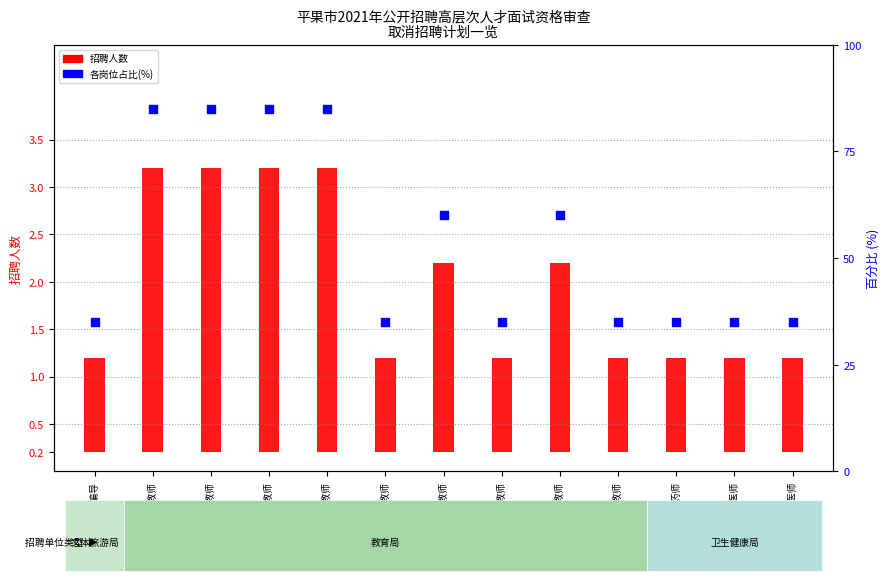

At how many categories does at least one series exceed 20?

13